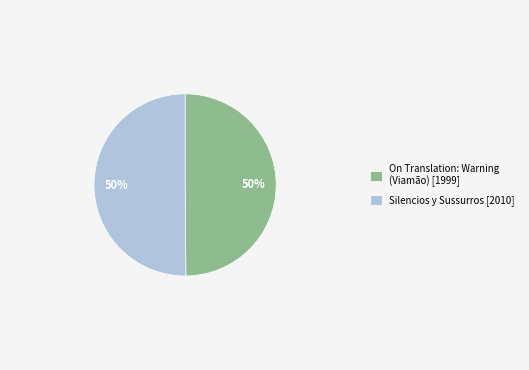

Combined, do Silencios y Sussurros [2010] and On Translation: Warning (Viamão) [1999] account for over 50%?

Yes